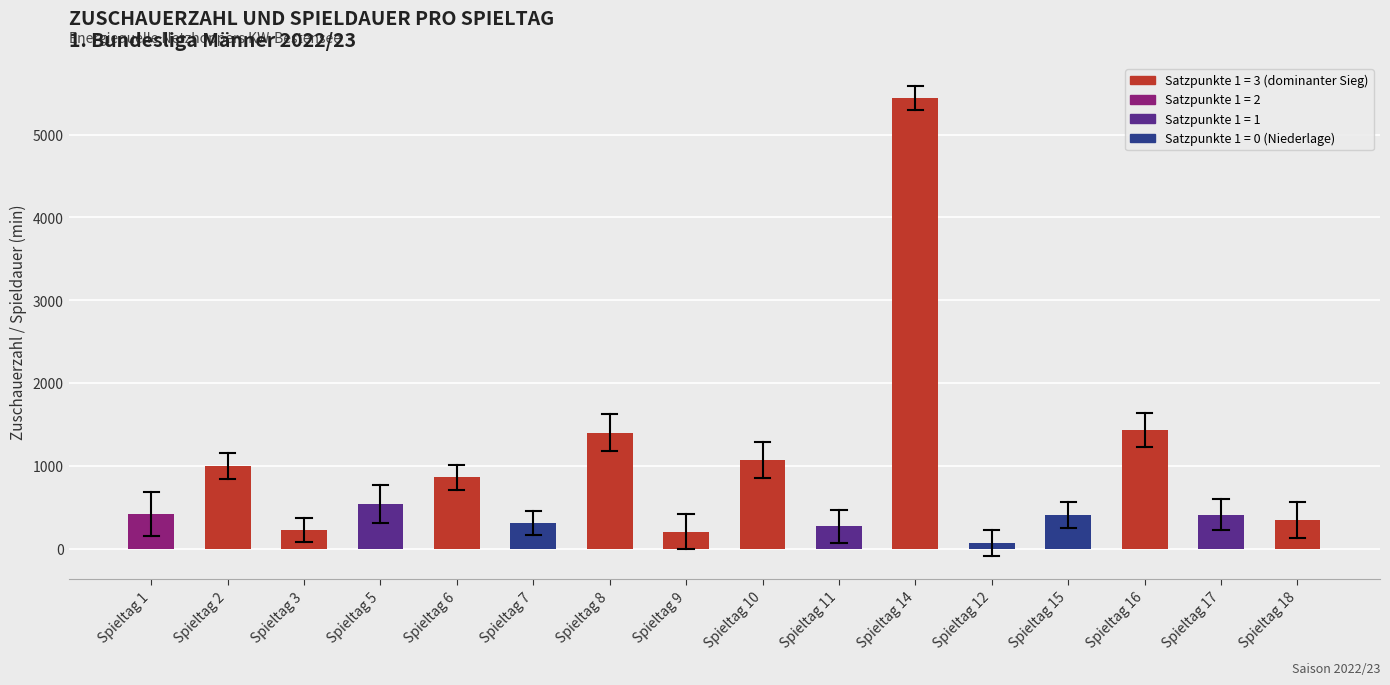

How many bars are there in total?

16